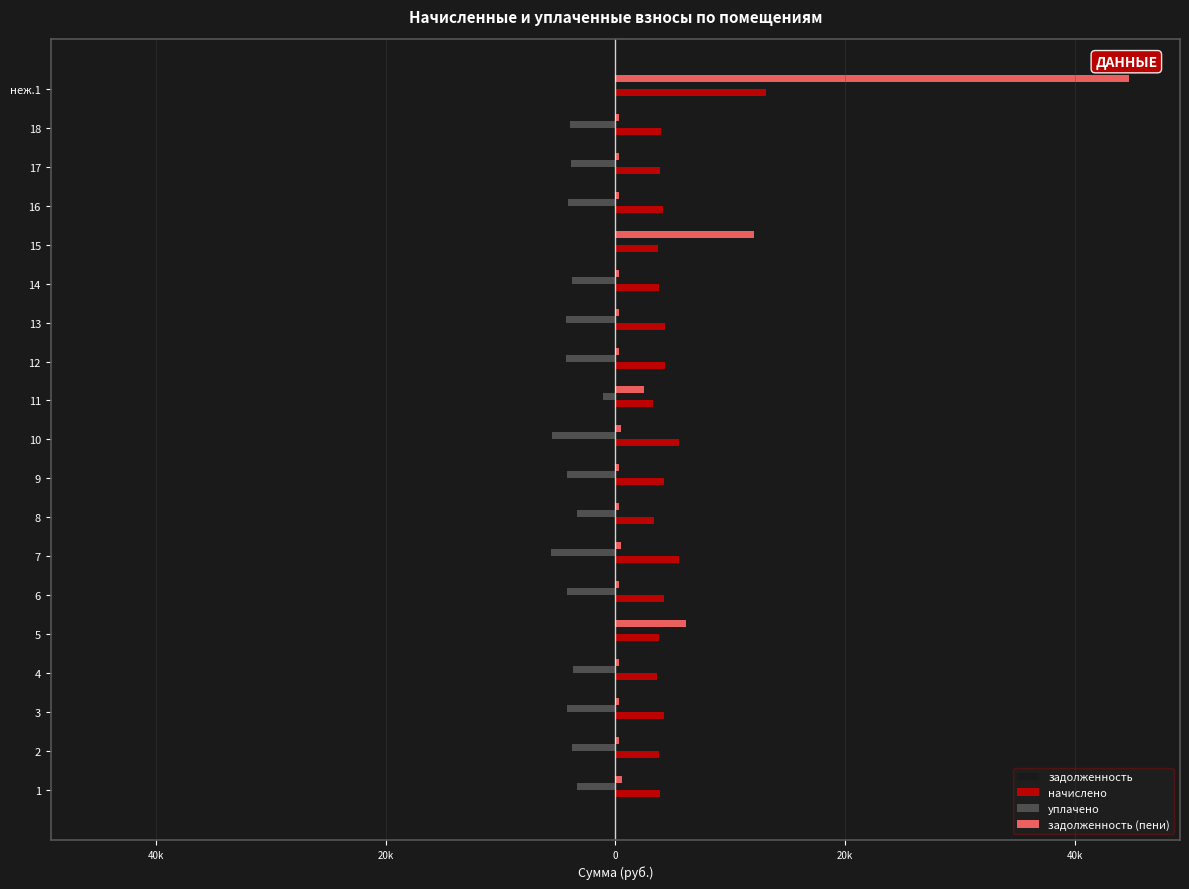

What are all the series names shown in the legend?

задолженность, начислено, уплачено, задолженность (пени)